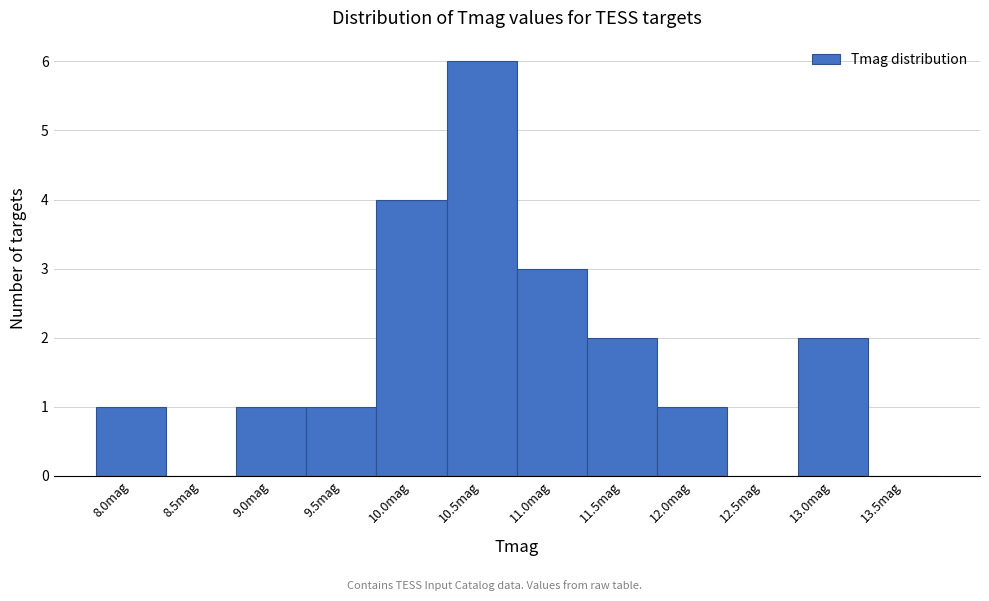

Reading right to left, what are all the values shown in this chart?

13.5mag=0	13.0mag=2	12.5mag=0	12.0mag=1	11.5mag=2	11.0mag=3	10.5mag=6	10.0mag=4	9.5mag=1	9.0mag=1	8.5mag=0	8.0mag=1